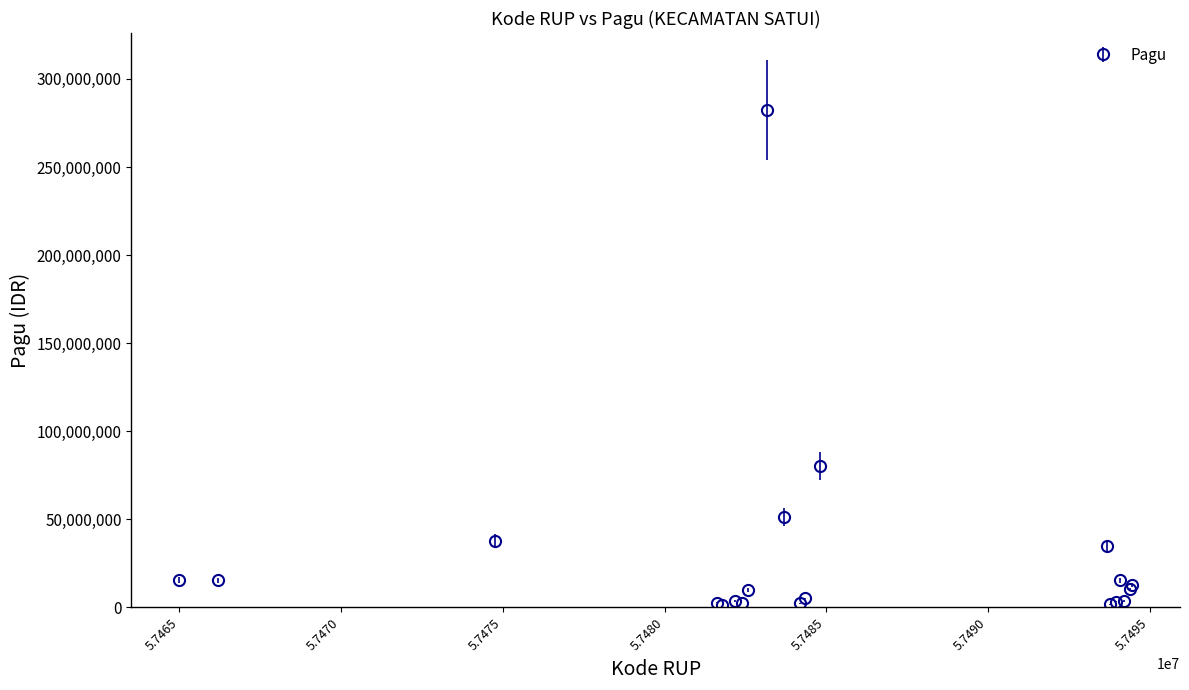

What is the sum of all values?

592537400